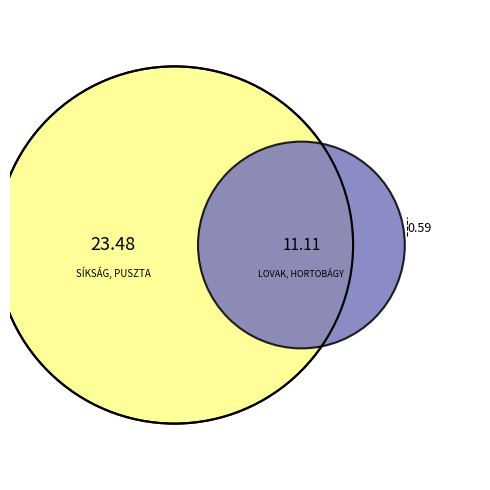

Which category has the biggest portion of the pie?

SÍKSÁG